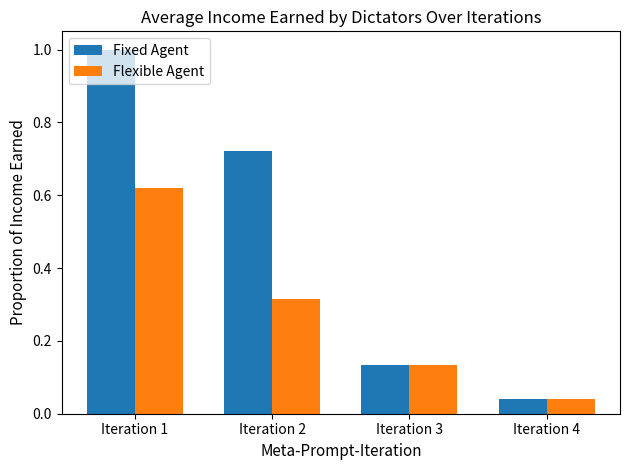

At which category does the chart reach its minimum across all series?

Iteration 4